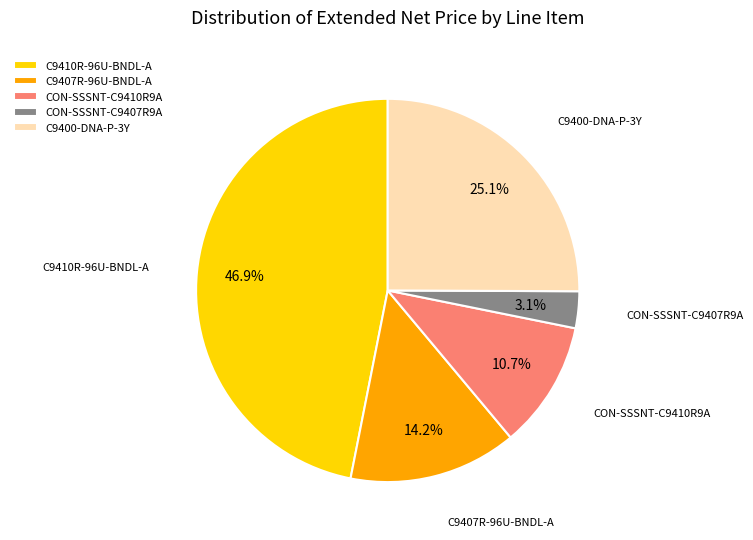

Is there a majority slice in this chart?

No